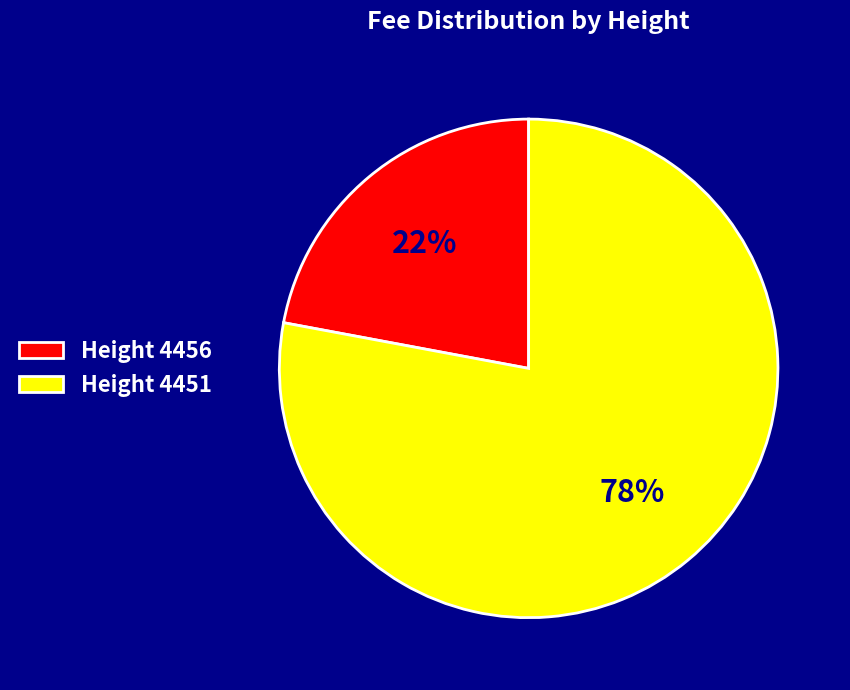

Approximately how many times larger is the value at Height 4456 compared to Height 4451?

0.3